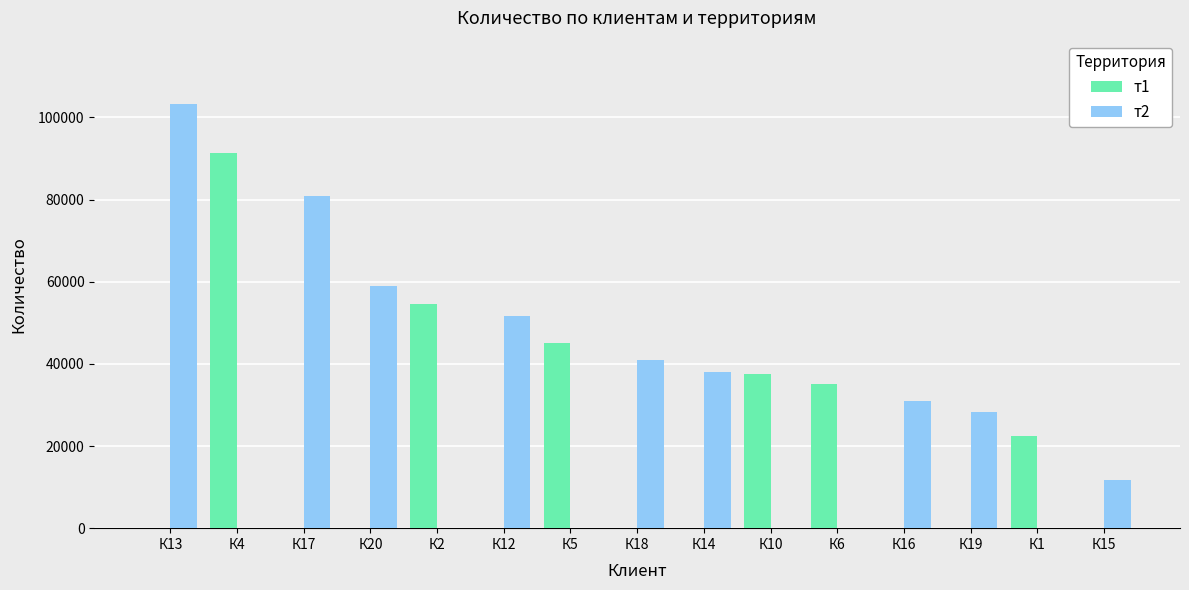

What are all the series names shown in the legend?

т1, т2